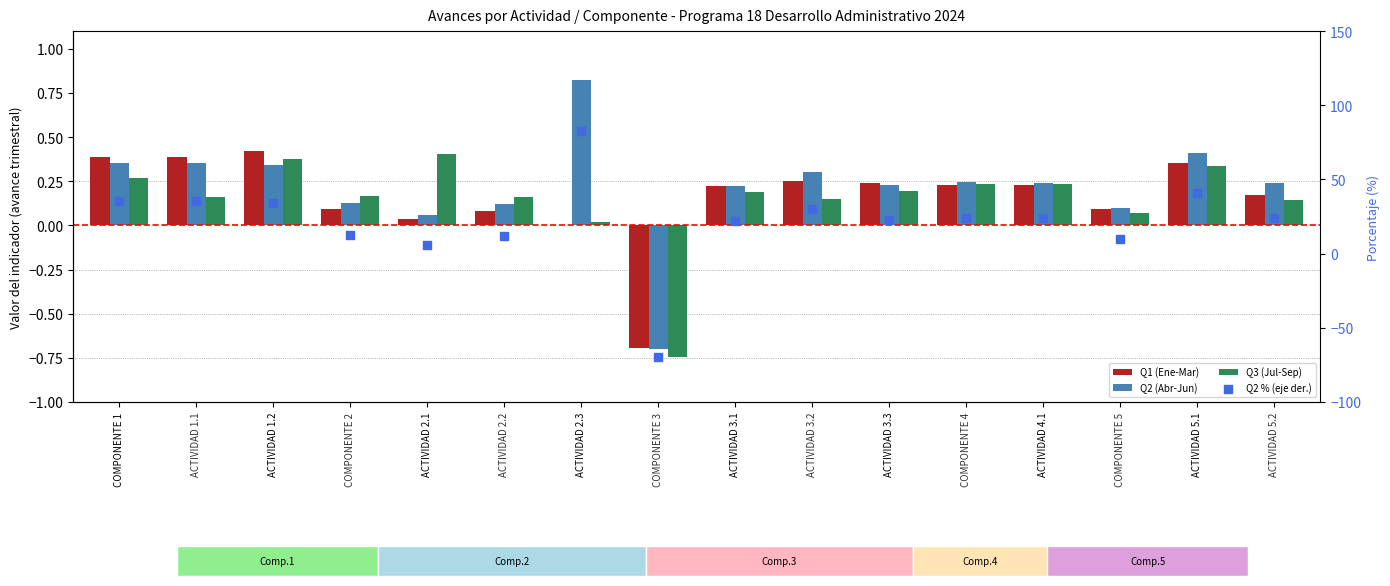

Which series has the largest total across all categories?

Q2 % (eje der.)